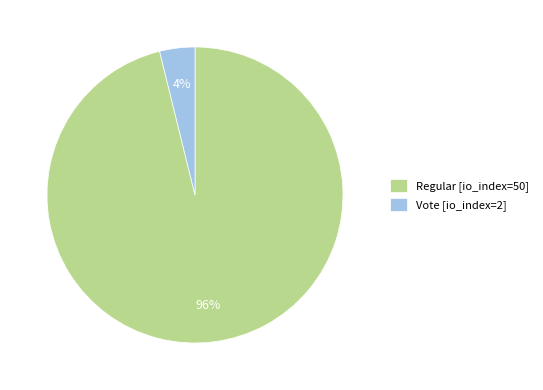

Which category has the smallest portion of the pie?

Vote [io_index=2]